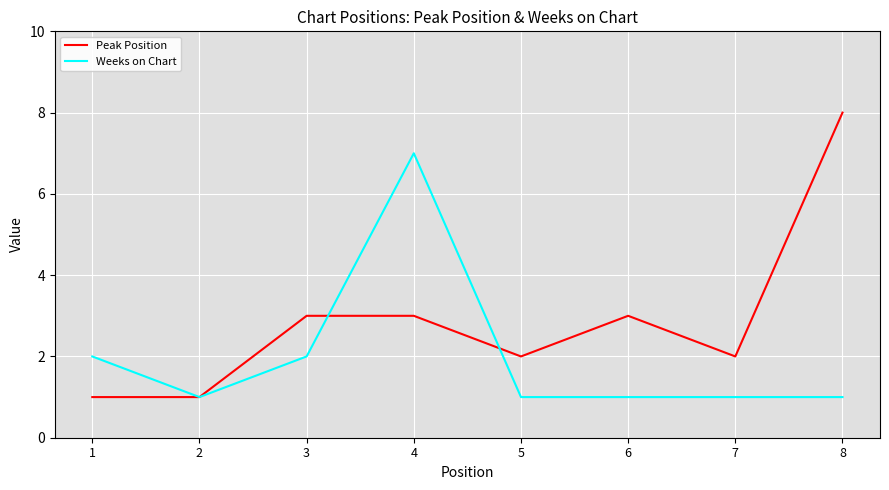

What is the sum of the Peak Position values at 7 and 1?

3